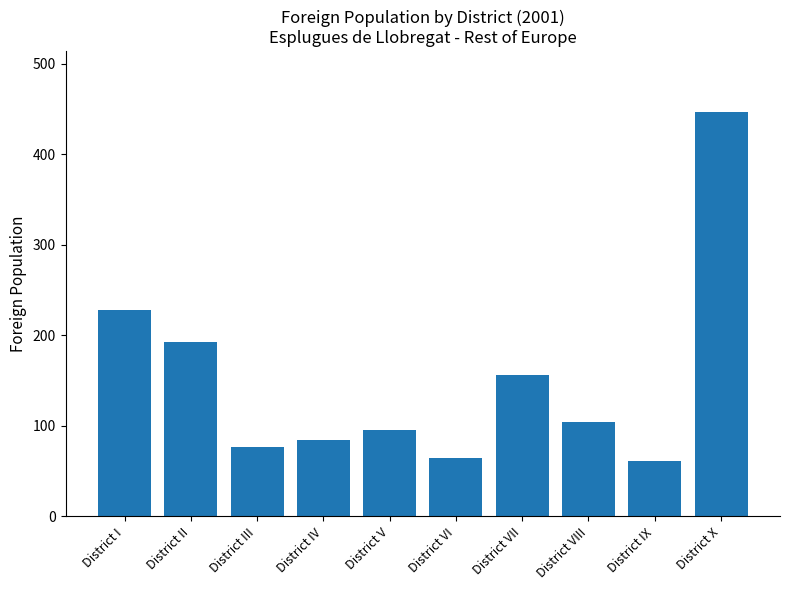

What is the difference between the second highest and minimum values?

167